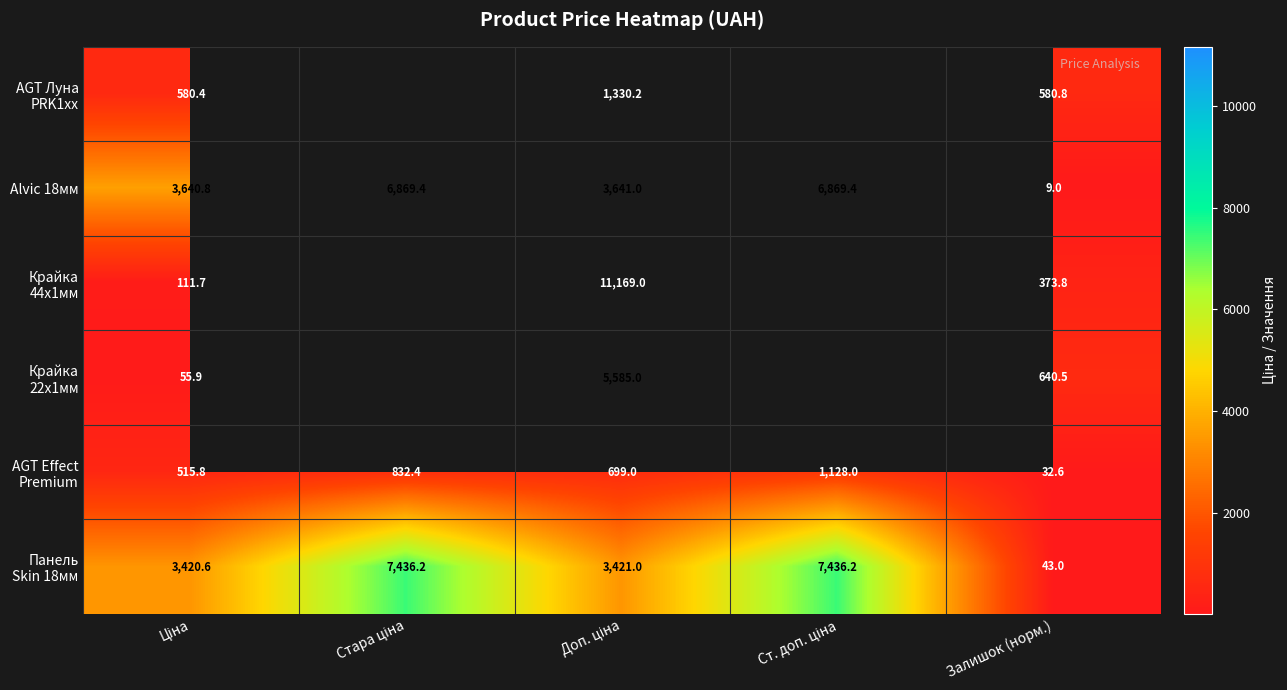

The value of Alvic 18мм at Доп. ціна is 3641.0. True or false?

True